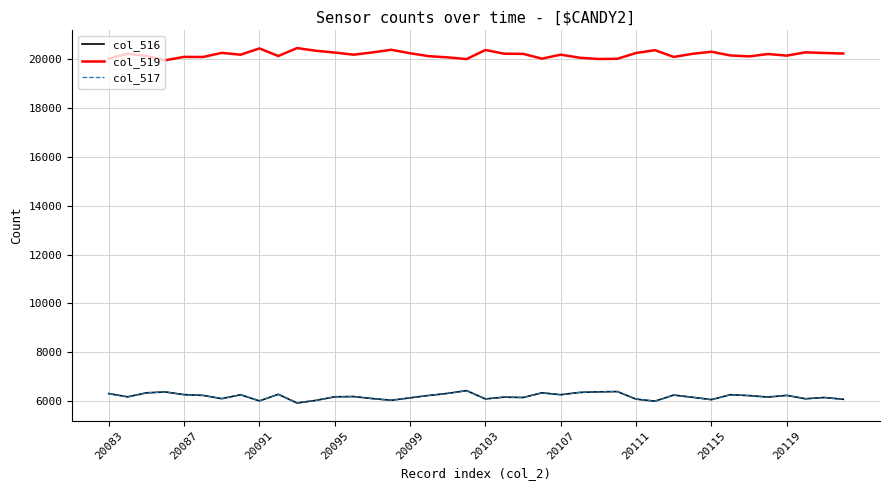

At how many categories does at least one series exceed 15081?

40